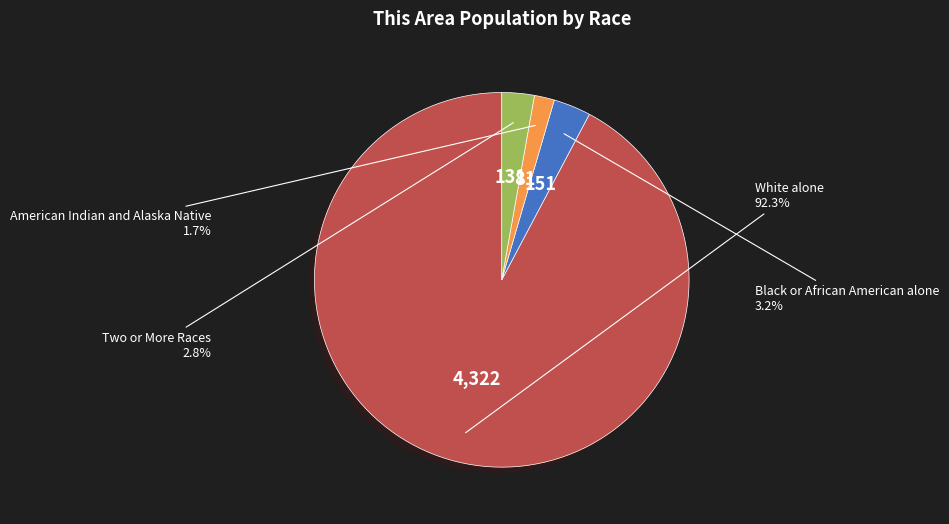

Does any single category account for the majority?

Yes